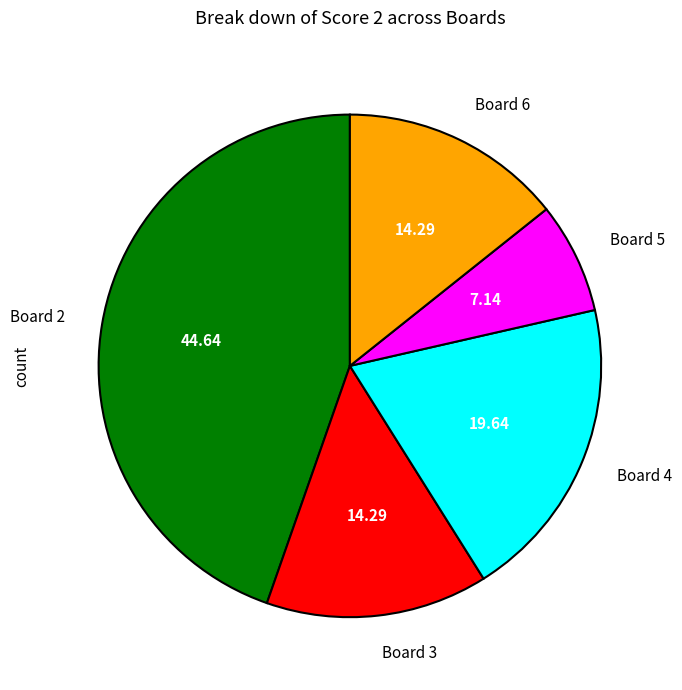

Approximately how many times larger is the value at Board 3 compared to Board 2?

0.3